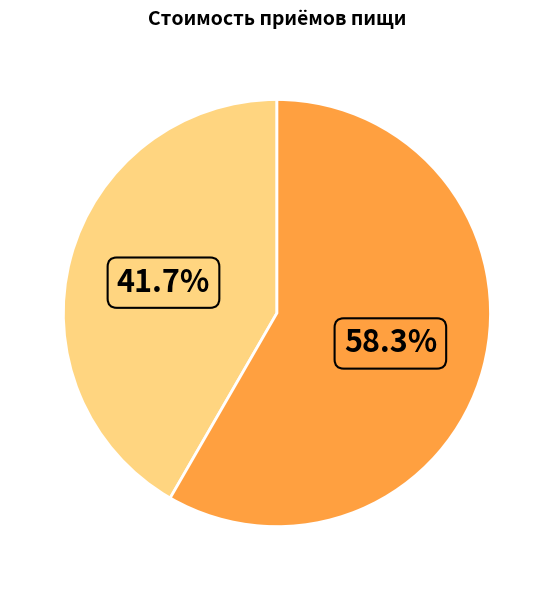

Does any single category account for the majority?

Yes